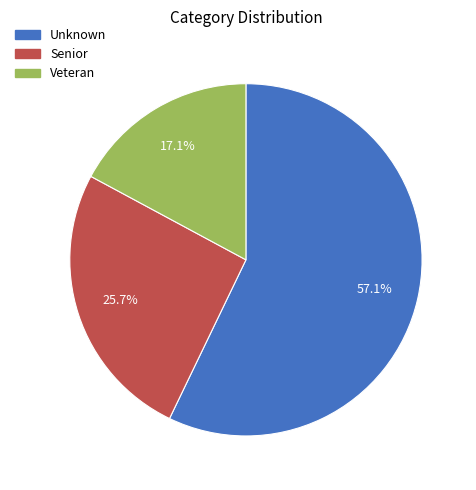

True or false: Veteran accounts for 12% of the total.

False